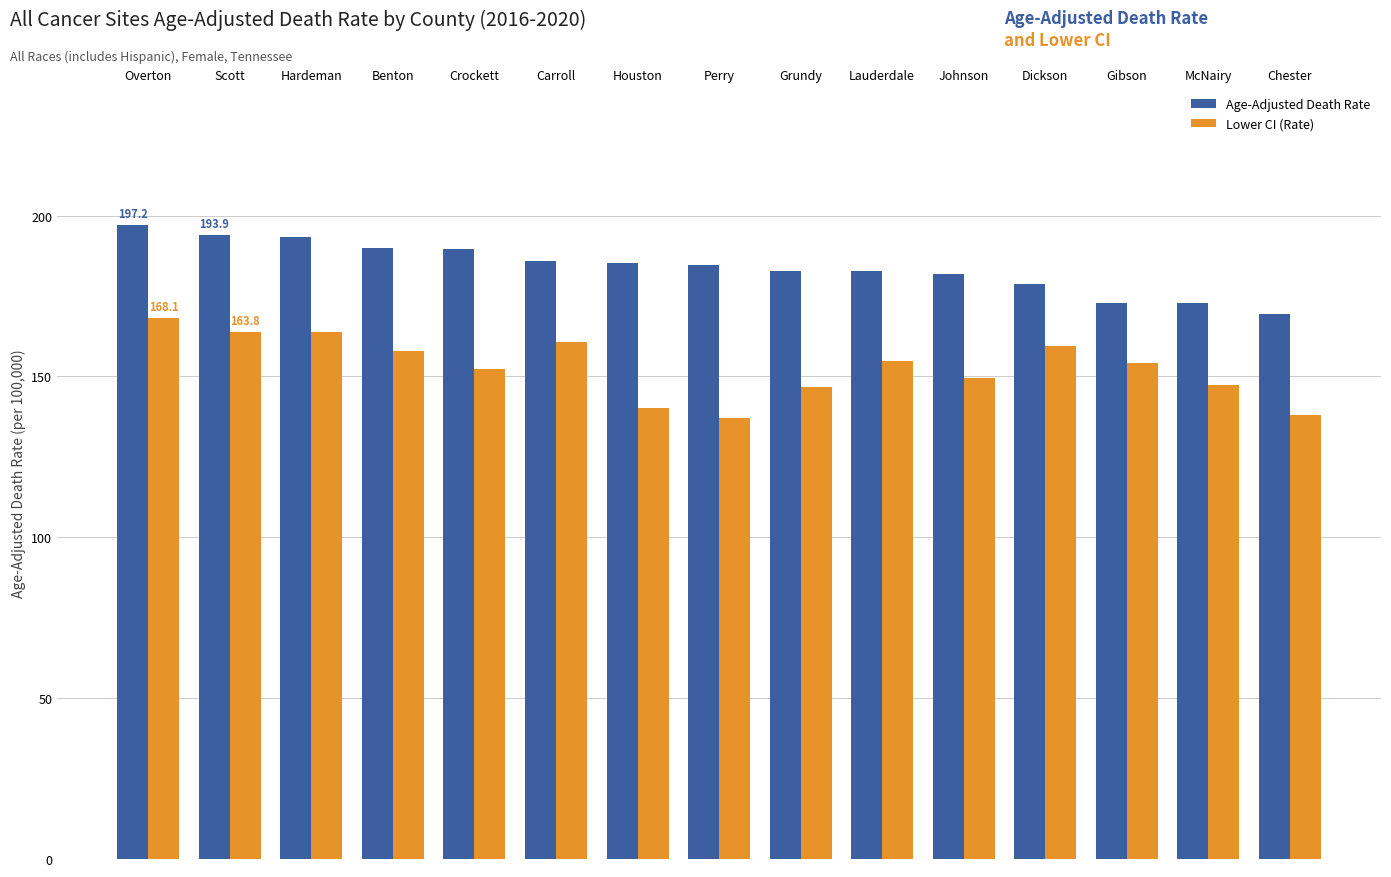

What is the difference between the maximum and minimum values in the Age-Adjusted Death Rate series?

27.8